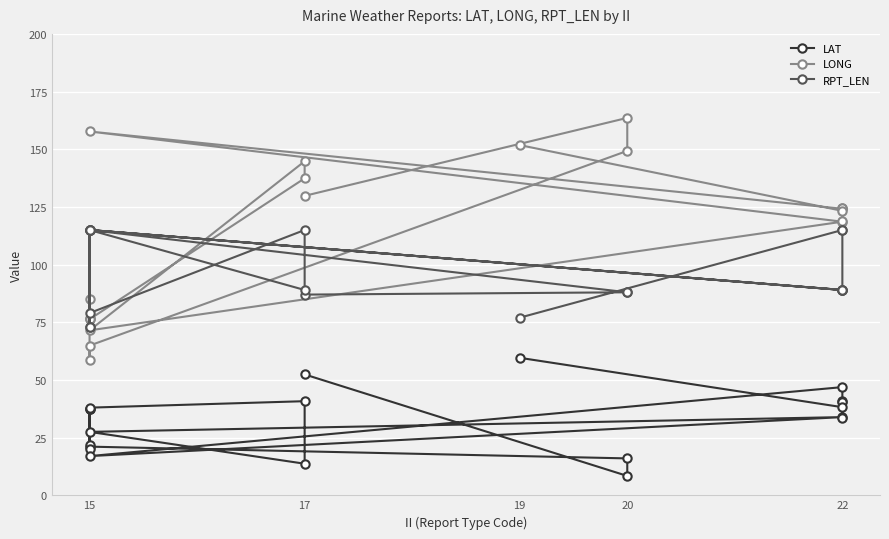

Reading left to right, list all the values displayed in this chart.

LAT: 52.4	8.4	16.0	21.1	21.6	37.2	19.9	37.2	38.0	40.8	13.7	27.5	33.9	17.0	46.9	40.9	40.3	33.7	38.2	59.6
LONG: 129.8	163.6	149.3	64.9	58.6	76.3	84.9	76.8	76.3	137.4	144.8	71.5	118.6	157.7	124.2	124.4	124.7	119.1	123.3	151.8
RPT_LEN: 87.0	88.0	88.0	115.0	115.0	73.0	115.0	73.0	79.0	115.0	89.0	115.0	89.0	115.0	89.0	89.0	89.0	115.0	115.0	77.0